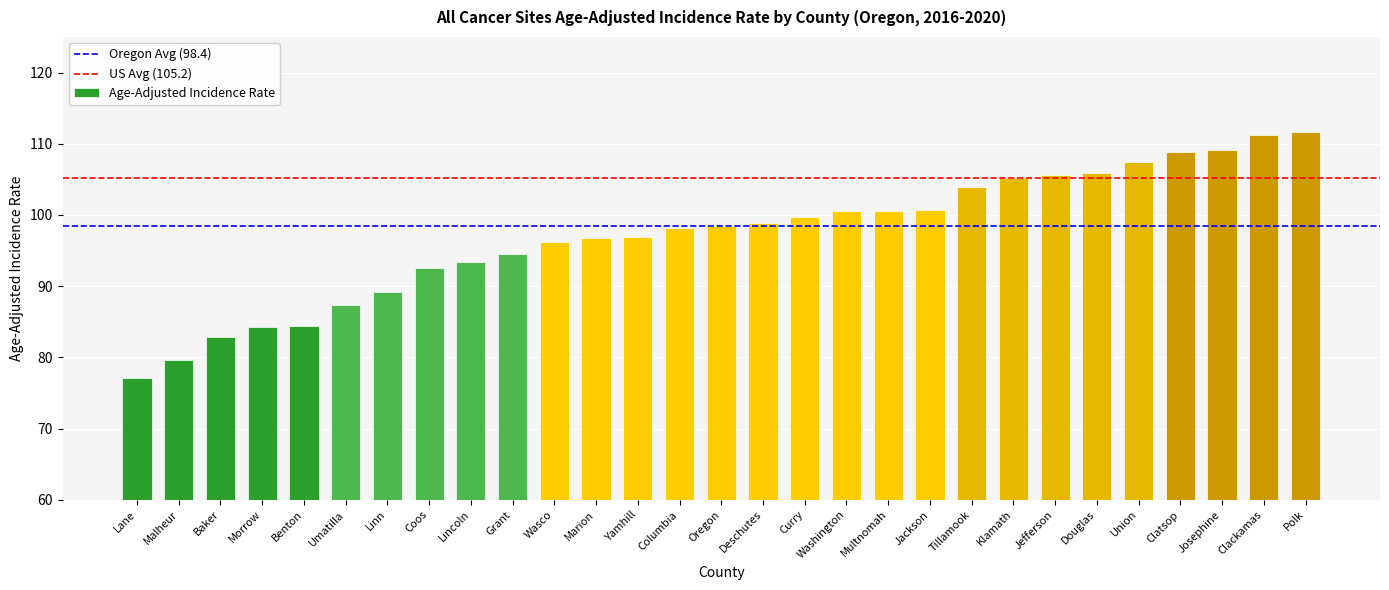

What is the label of the 26th bar from the right?

Morrow